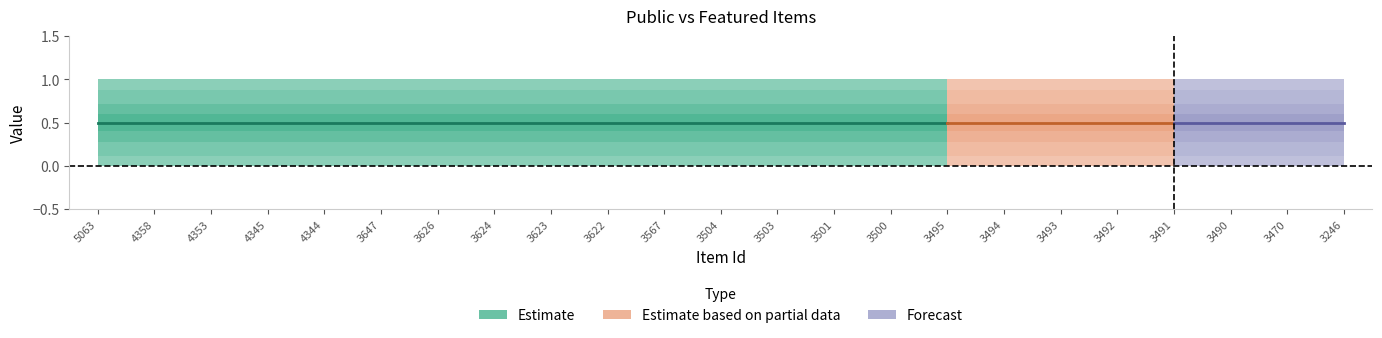

True or false: featured and public intersect in this chart.

False